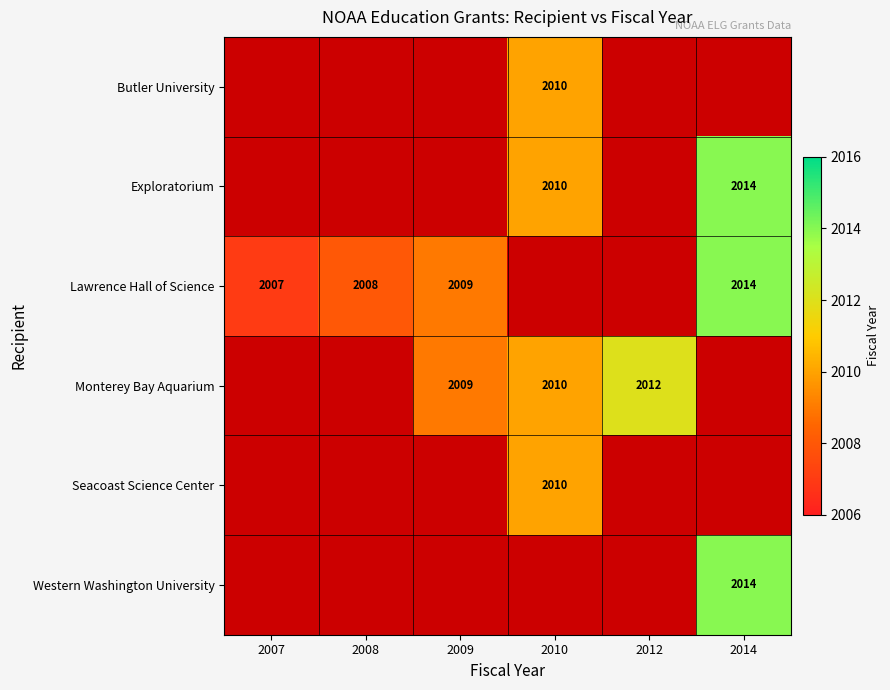

True or false: Lawrence Hall of Science has a value of 2008 at 2008.

True